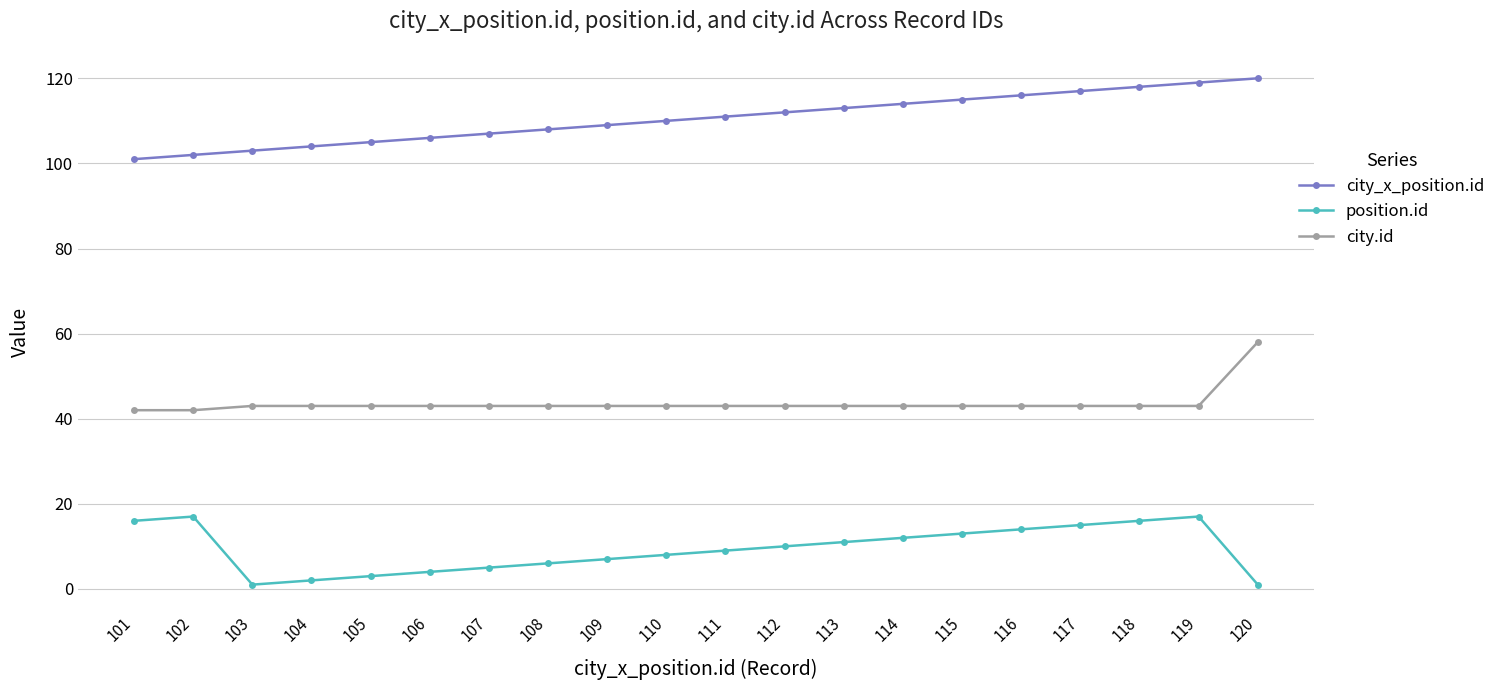

What is the difference between the maximum and minimum values in the city_x_position.id series?

19